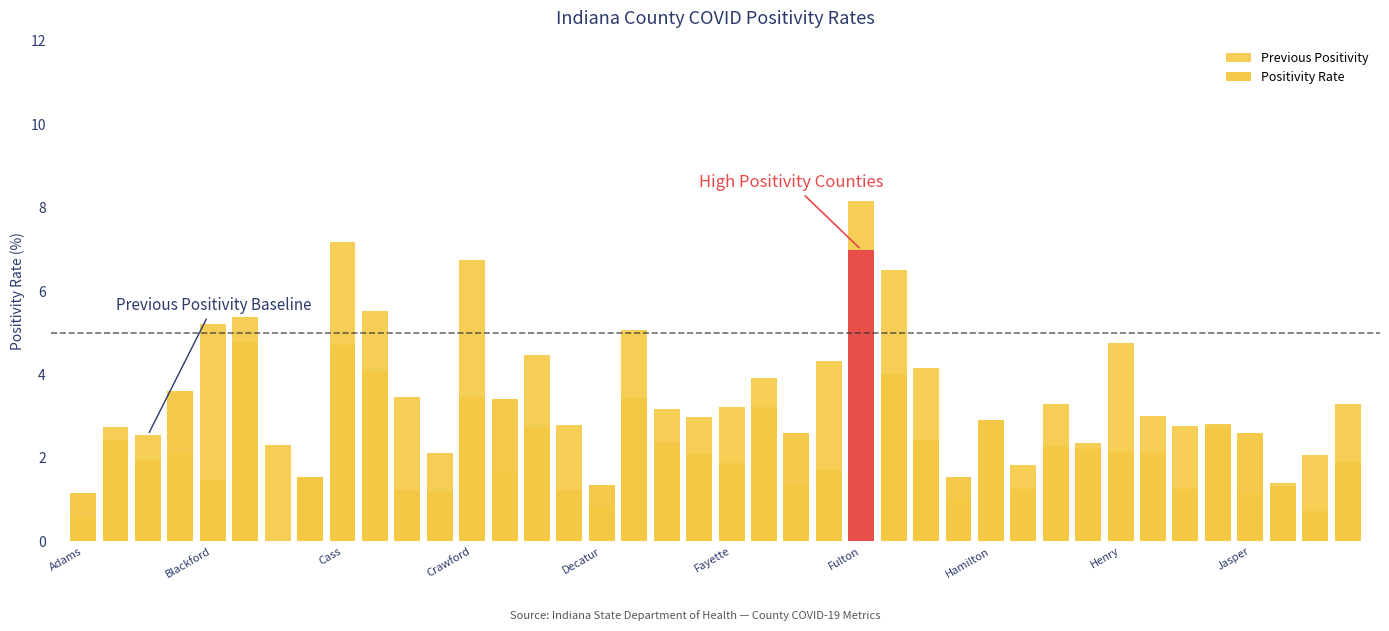

How many bars are there in each group?

2